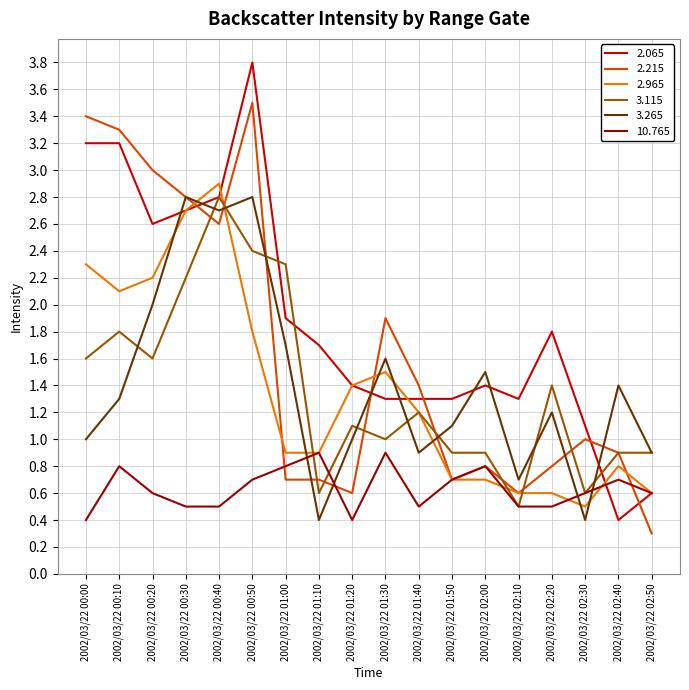

What is the minimum value shown in the chart?

0.3